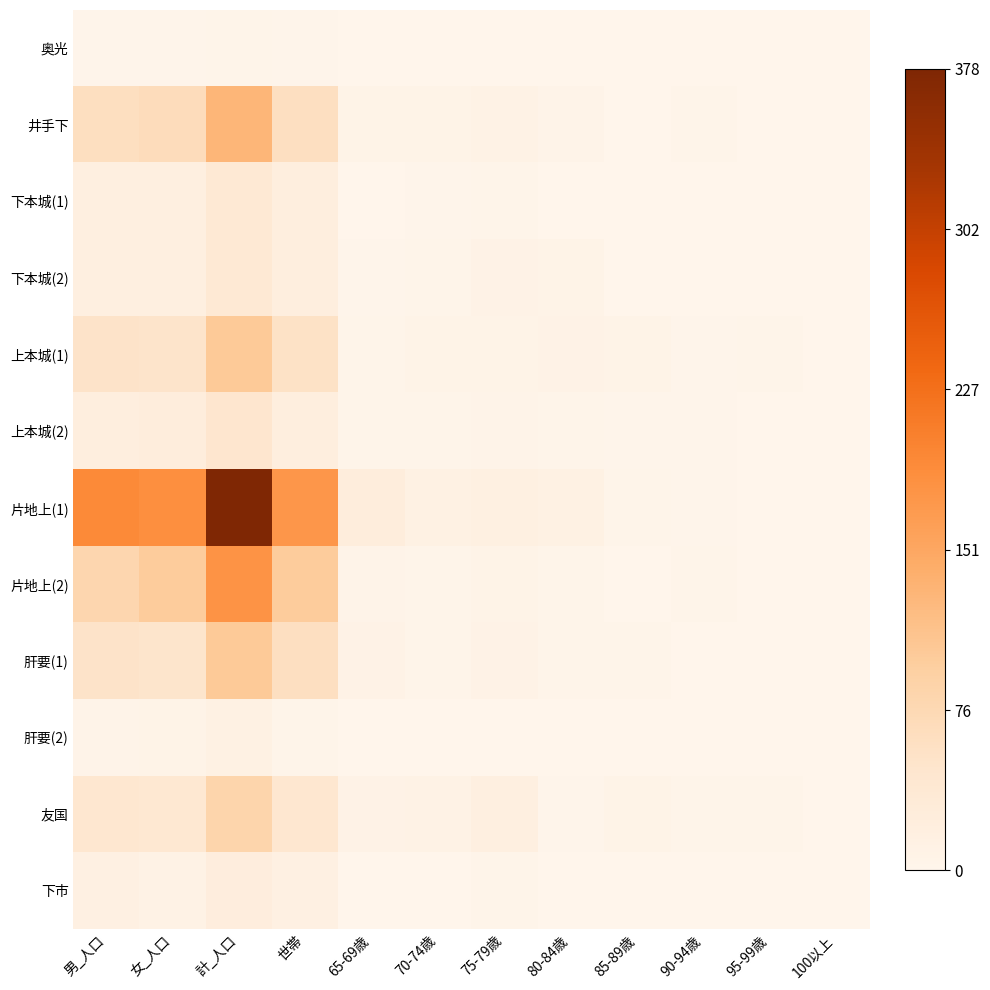

What is the total value across all series at 男_人口?

1.5